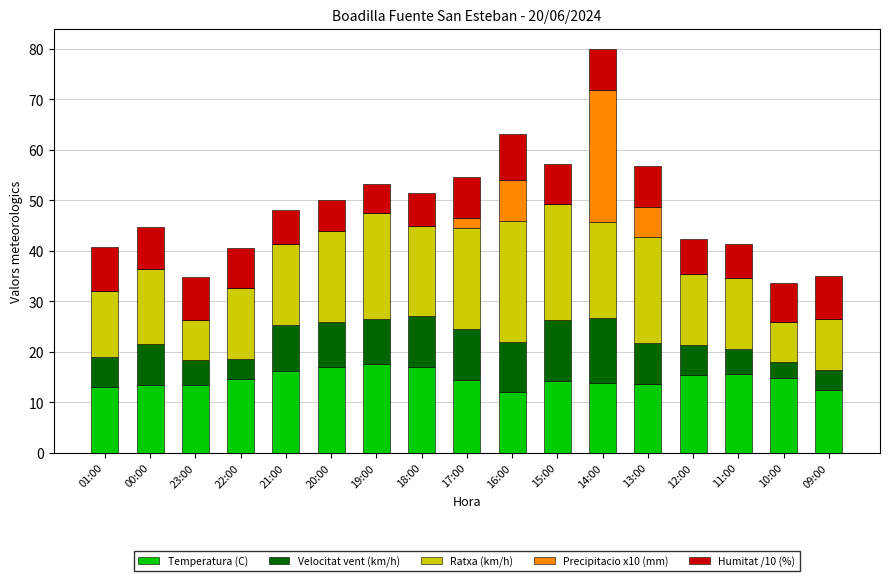

What is the maximum value for Temperatura (C)?

17.5